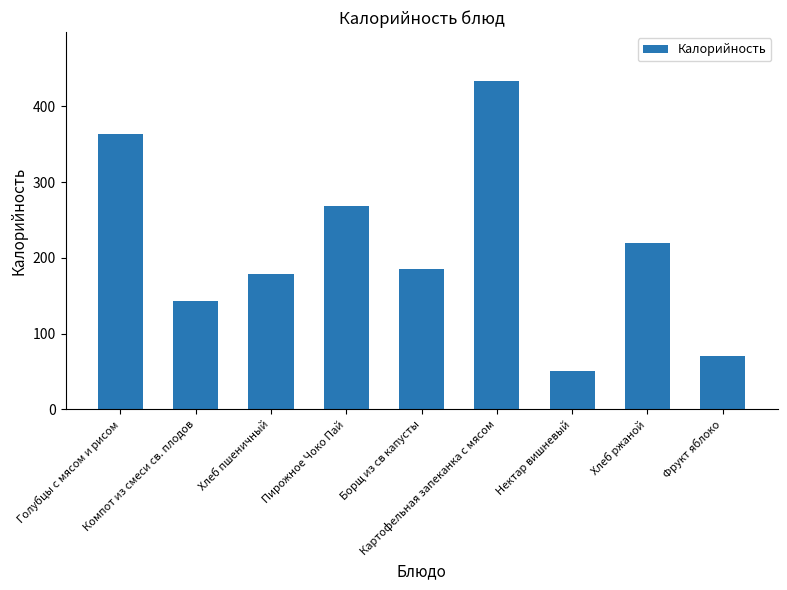

Reading right to left, extract all data points from this chart.

70.5	220.0	50.7	433.3	185.7	269.0	179.3	143.4	364.0